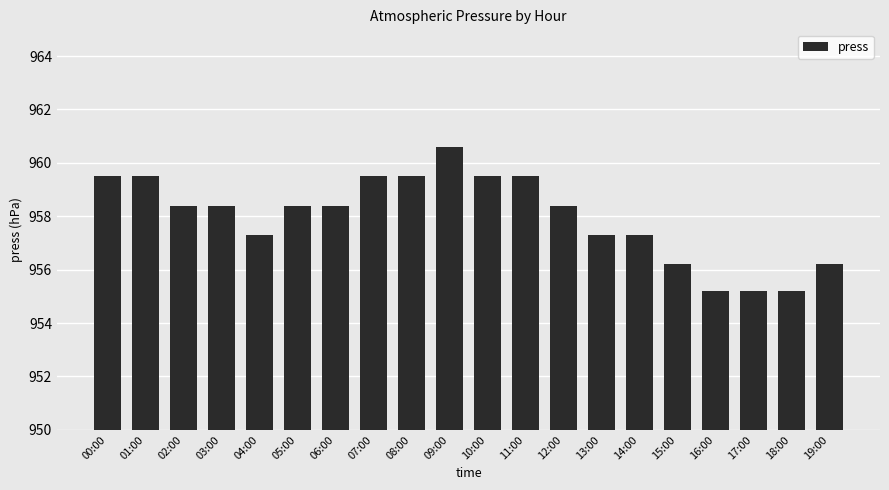

Reading left to right, transcribe all the data shown in this chart.

00:00=959.5	01:00=959.5	02:00=958.4	03:00=958.4	04:00=957.3	05:00=958.4	06:00=958.4	07:00=959.5	08:00=959.5	09:00=960.6	10:00=959.5	11:00=959.5	12:00=958.4	13:00=957.3	14:00=957.3	15:00=956.2	16:00=955.2	17:00=955.2	18:00=955.2	19:00=956.2